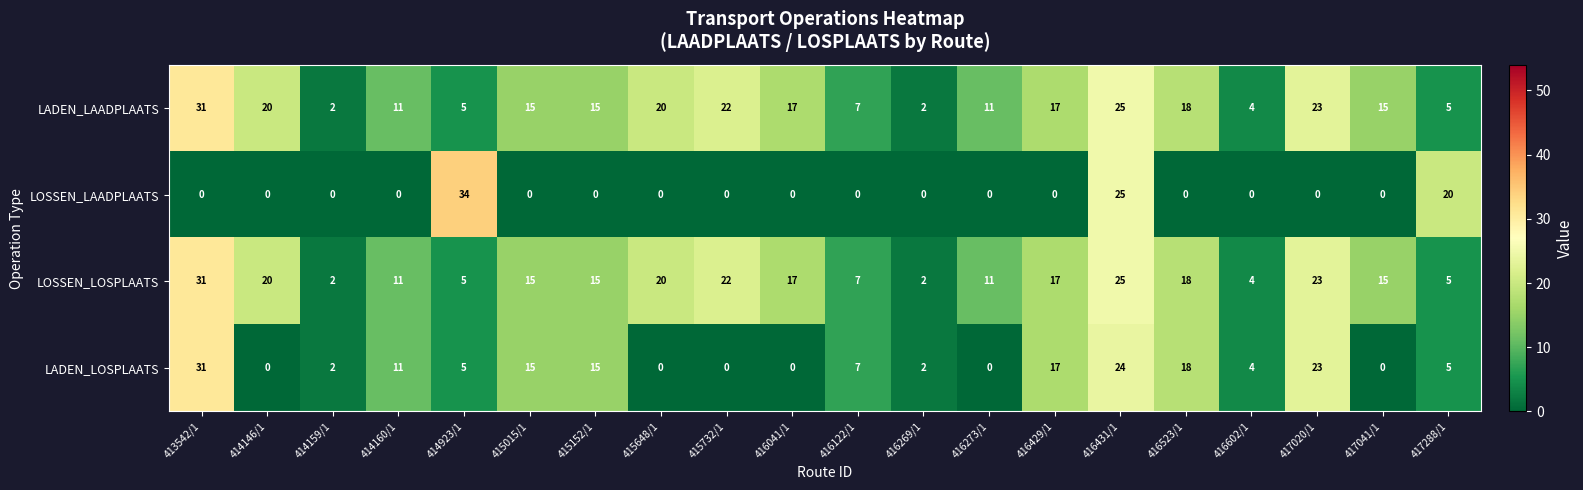

What is the maximum value shown in the chart?

34